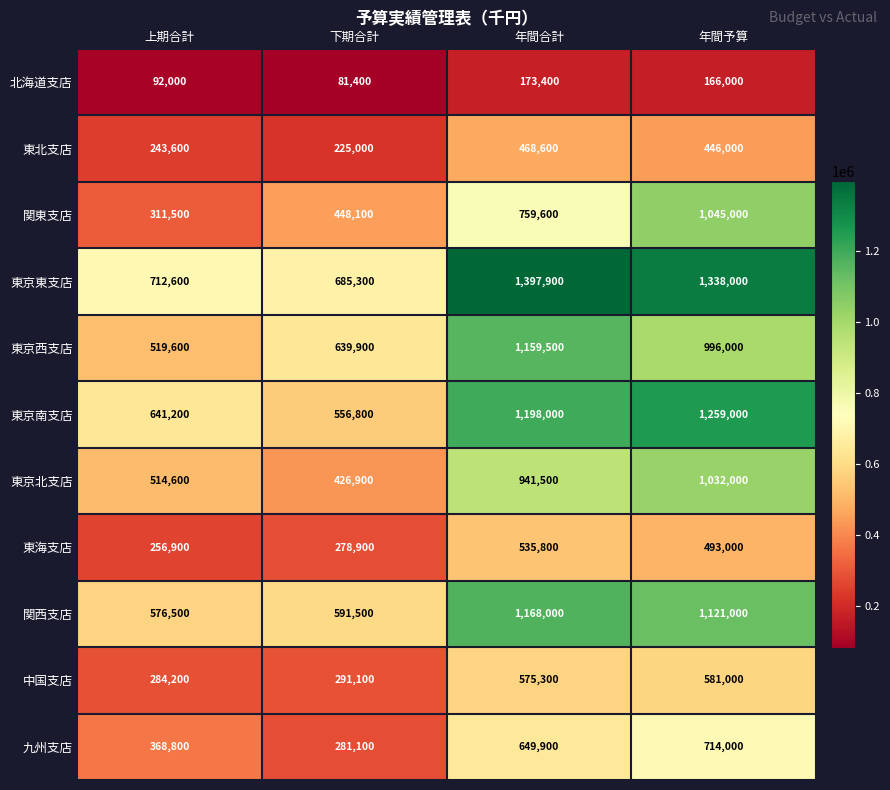

What is the smallest value displayed?

81400